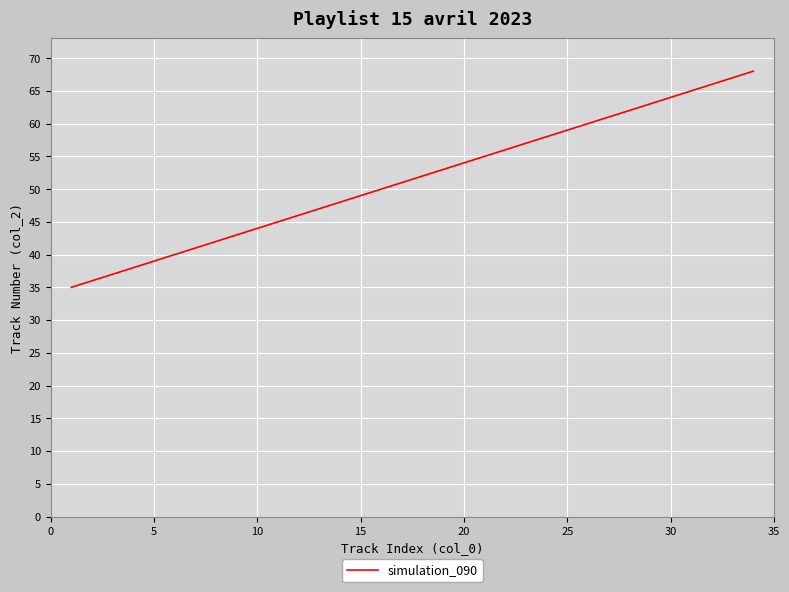

What is the maximum value shown in the chart?

68